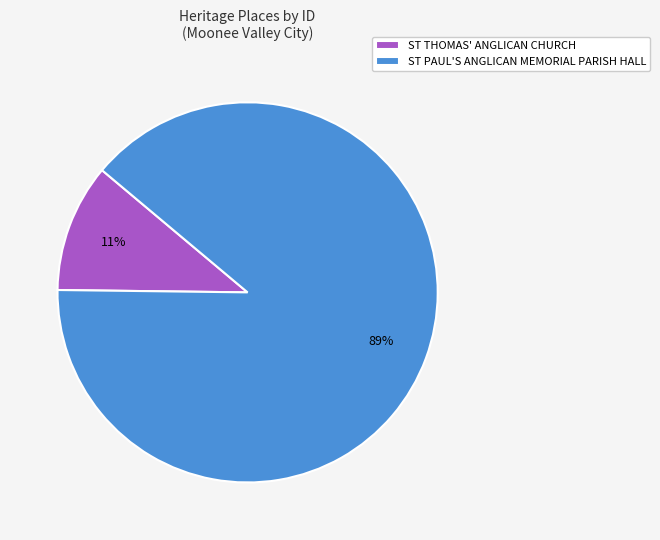

Which category has the smallest portion of the pie?

ST THOMAS' ANGLICAN CHURCH